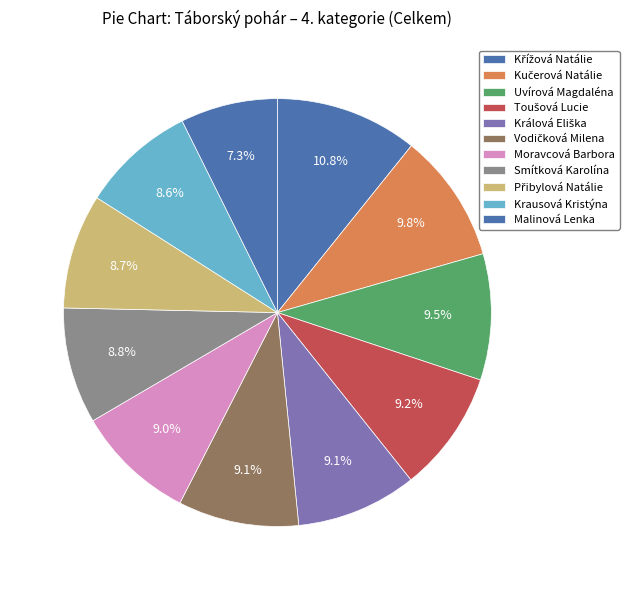

Which slice is the largest?

Křížová Natálie